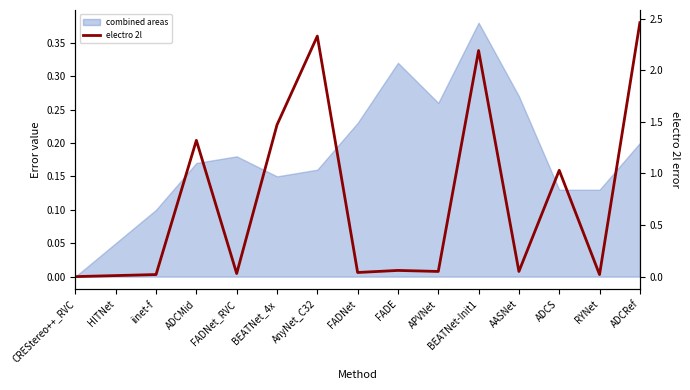

How many categories are shown in the chart?

15